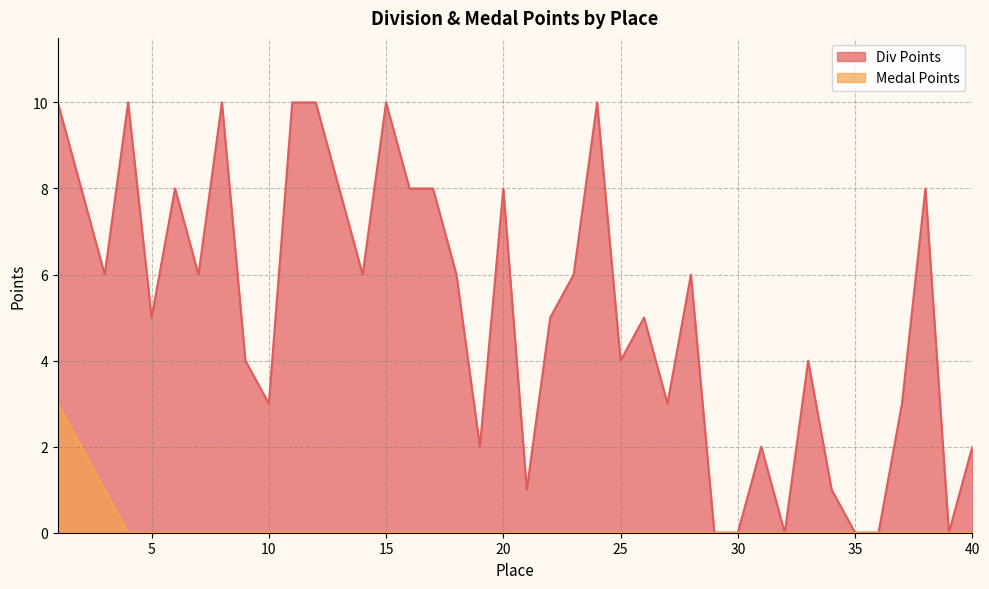

Which category has the highest value in the Div Points series?

1